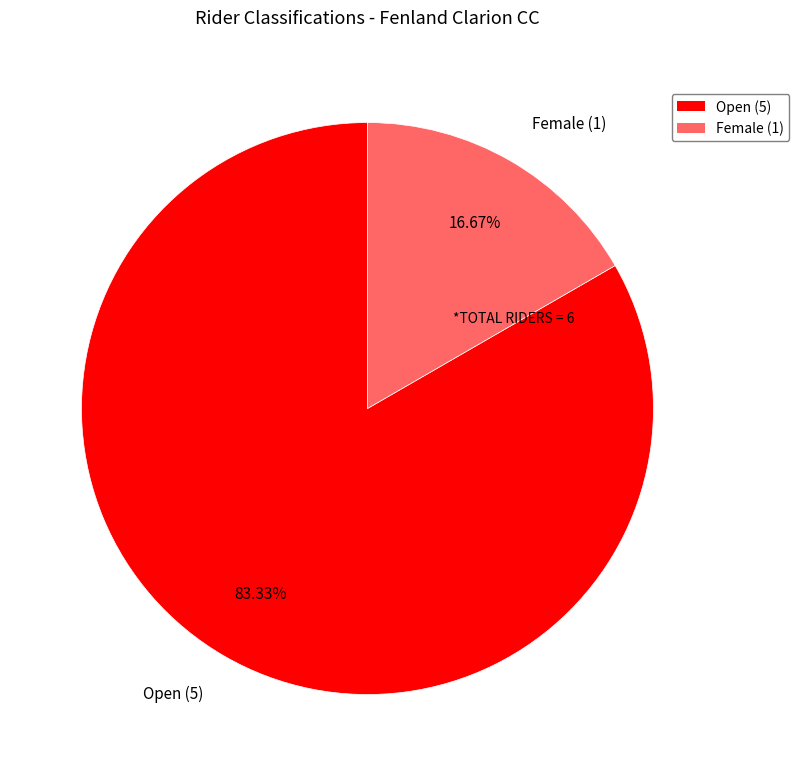

Is Open the majority of the pie?

Yes